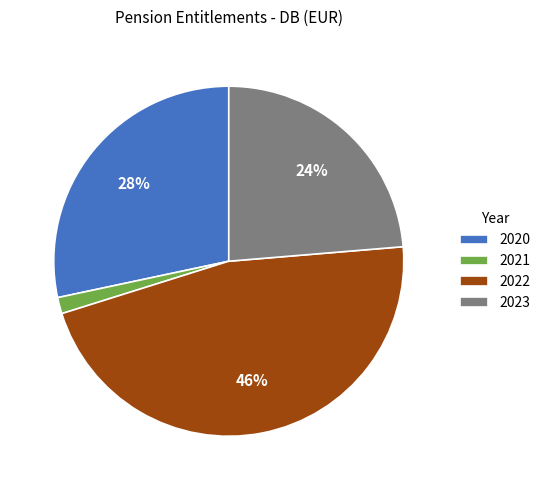

What is the smallest slice in the pie chart?

2021